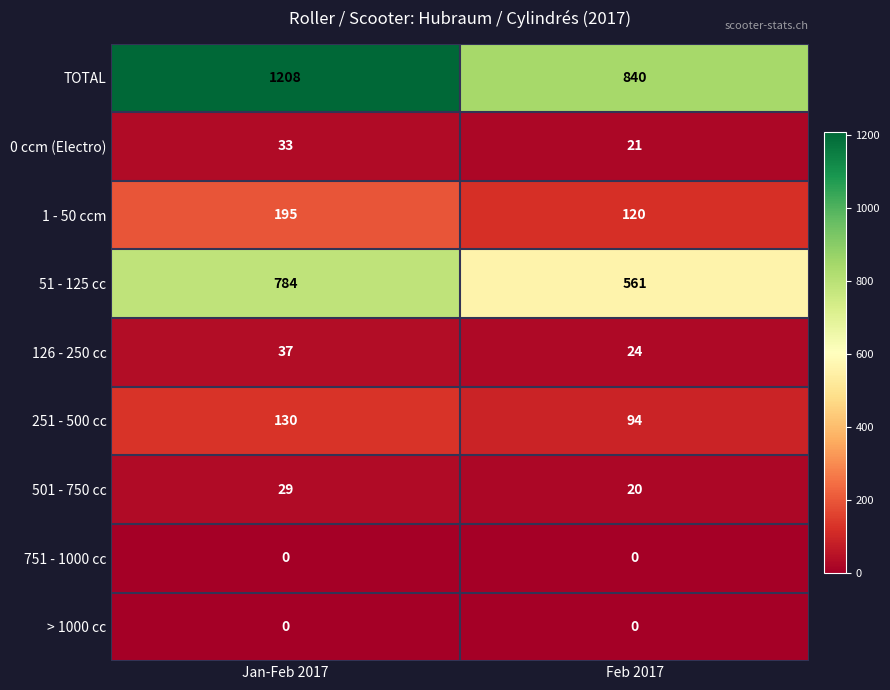

Reading left to right, transcribe all the data shown in this chart.

TOTAL: 1208	840
0 ccm (Electro): 33	21
1 - 50 ccm: 195	120
51 - 125 cc: 784	561
126 - 250 cc: 37	24
251 - 500 cc: 130	94
501 - 750 cc: 29	20
751 - 1000 cc: 0	0
> 1000 cc: 0	0